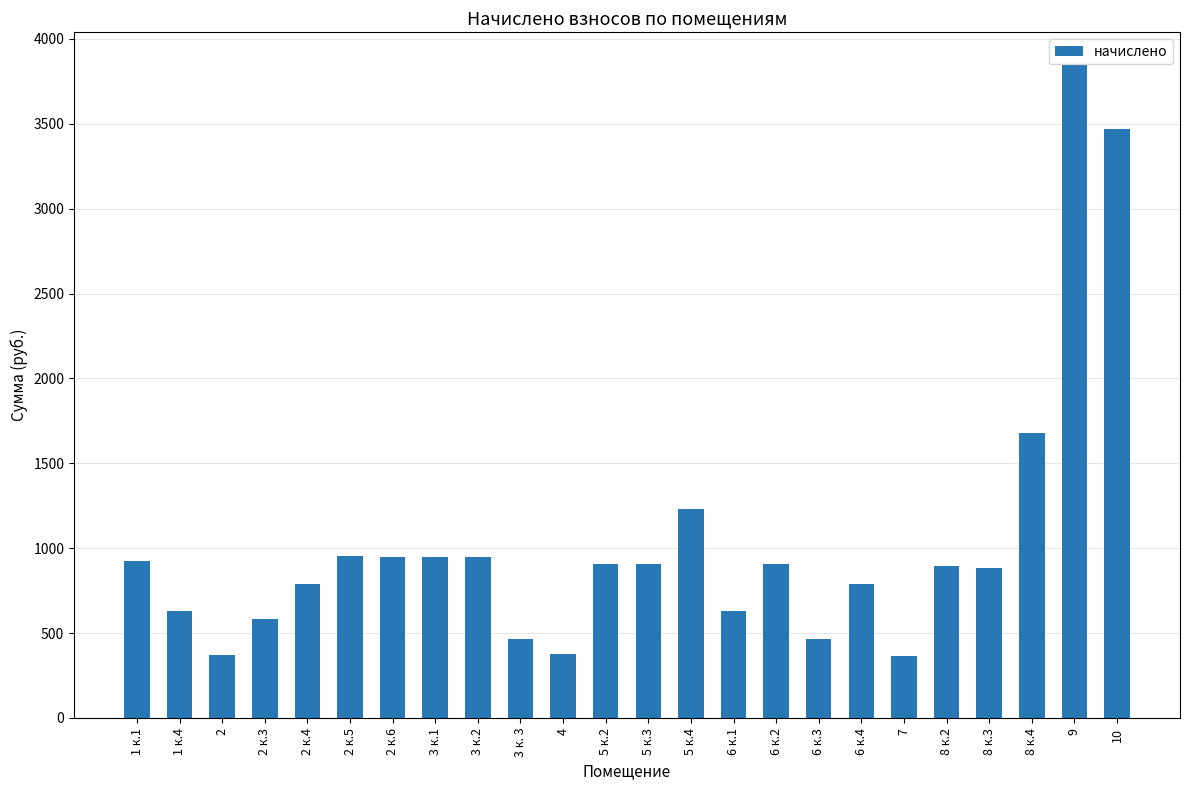

How many data points are less than 904?

12